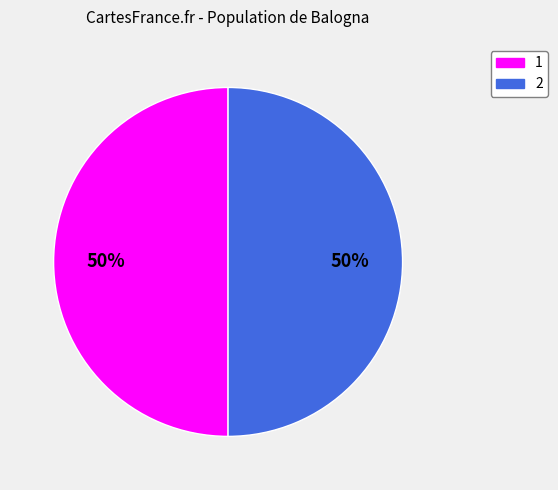

What is the ratio of the value at 1 to the value at 2?

1.0